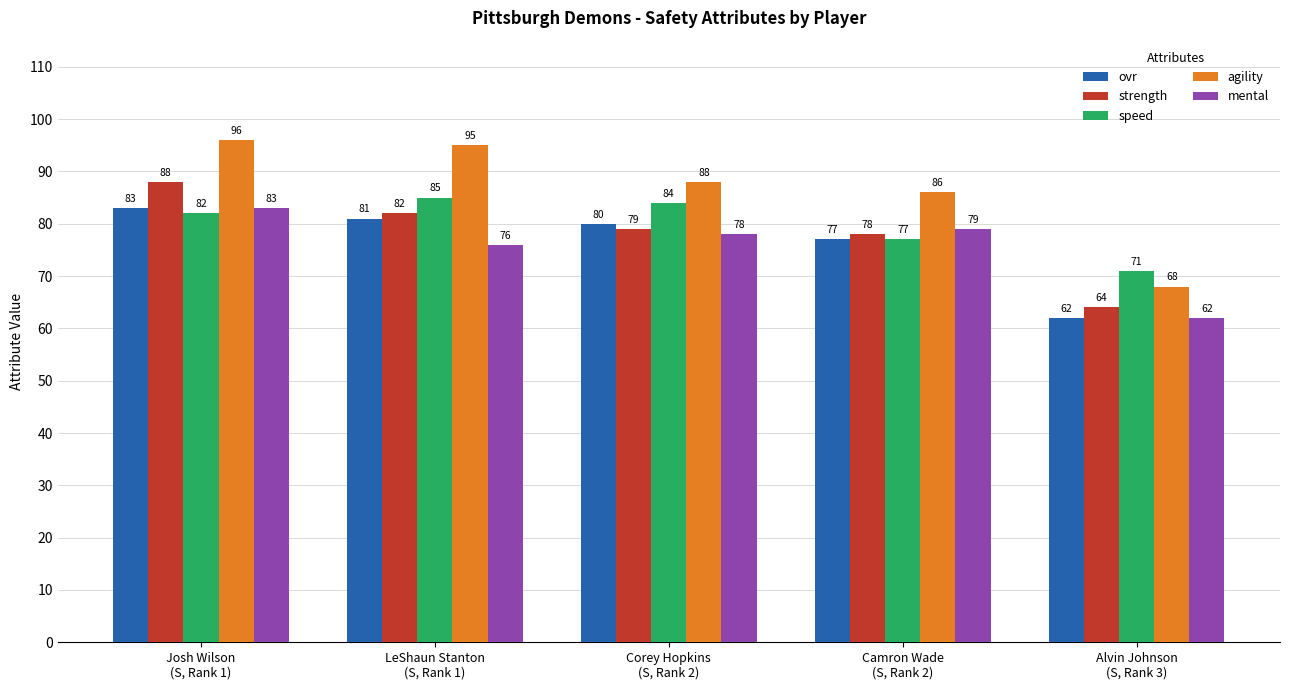

Between Camron Wade
(S, Rank 2) and Alvin Johnson
(S, Rank 3), which series saw the biggest shift?

agility